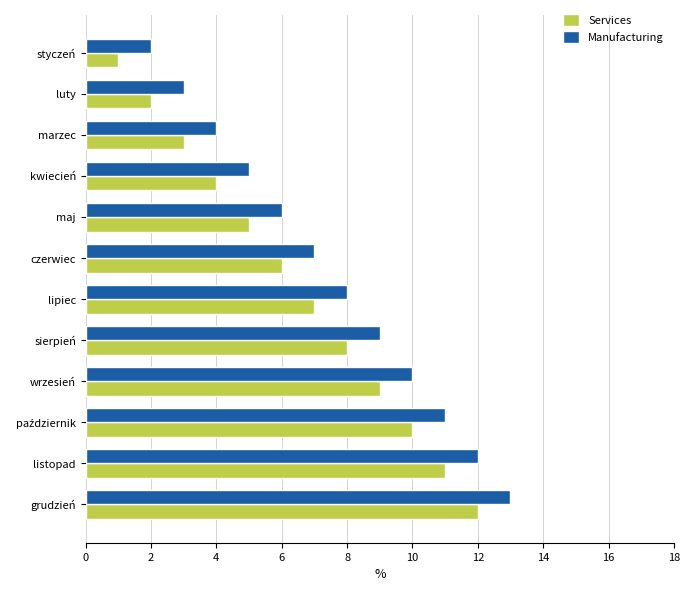

True or false: Manufacturing has a value of 8 at listopad.

False